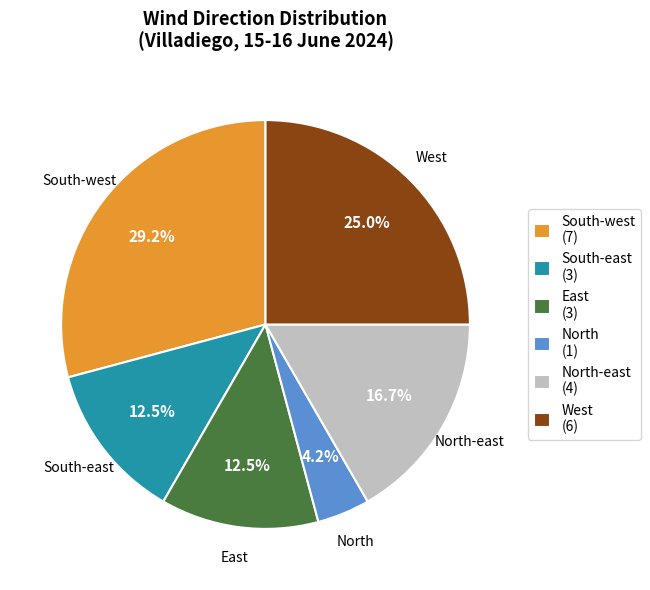

Is there a majority slice in this chart?

No